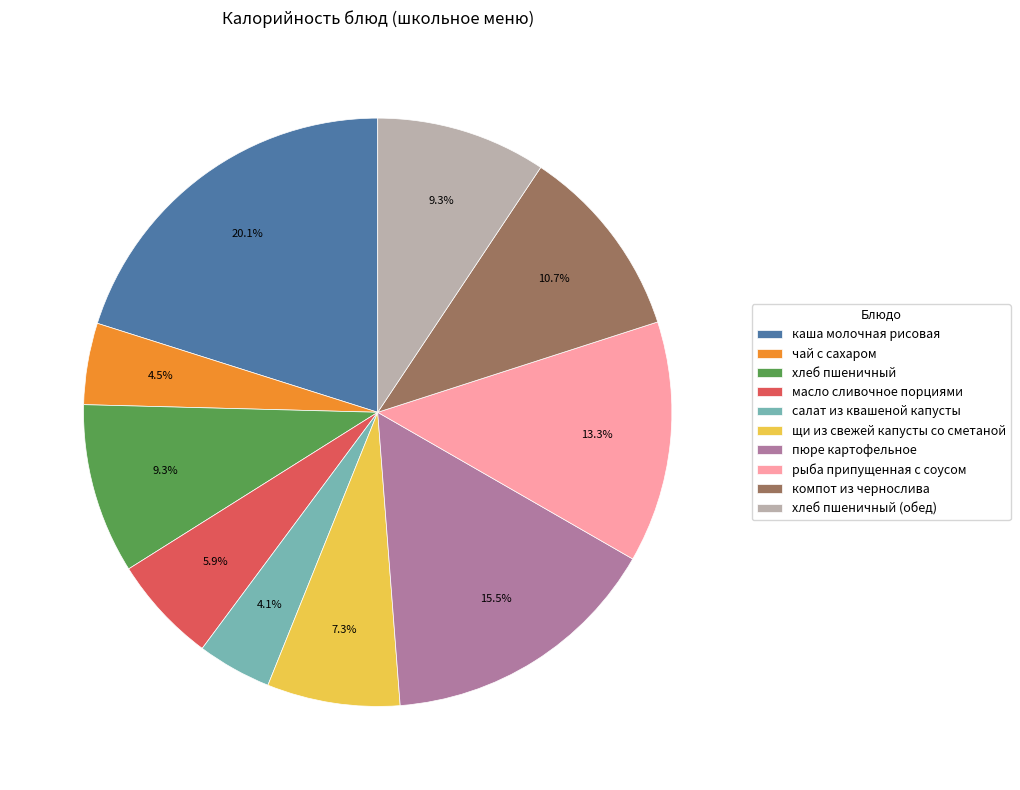

To the nearest percent, what portion does каша молочная рисовая represent?

20%